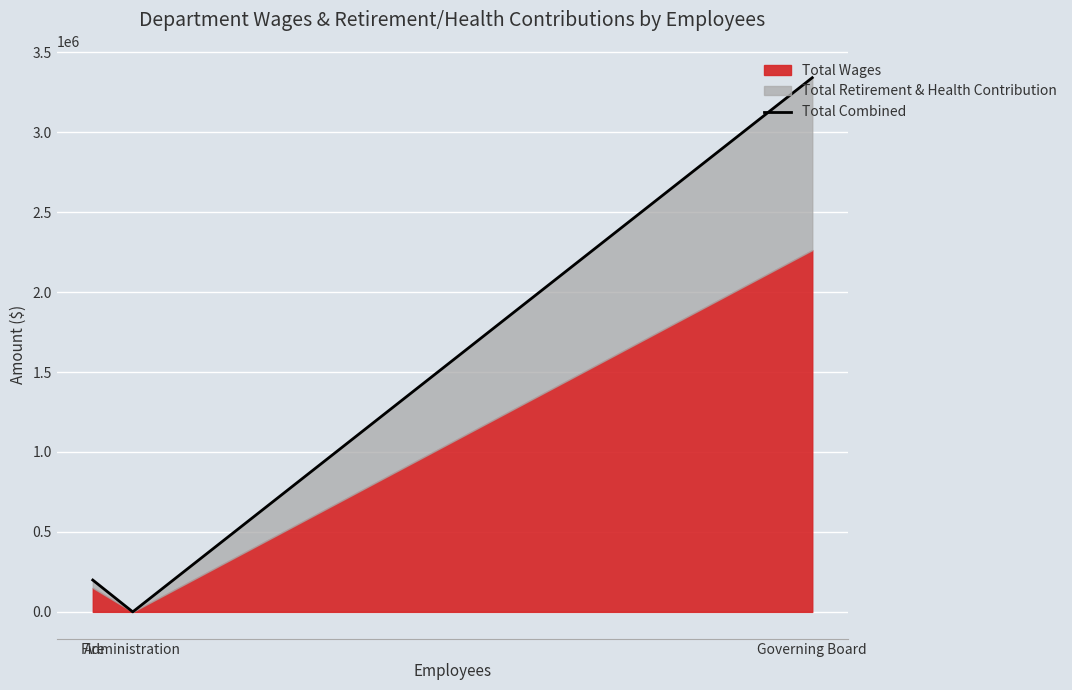

Which label corresponds to the smallest value in the chart?

Administration